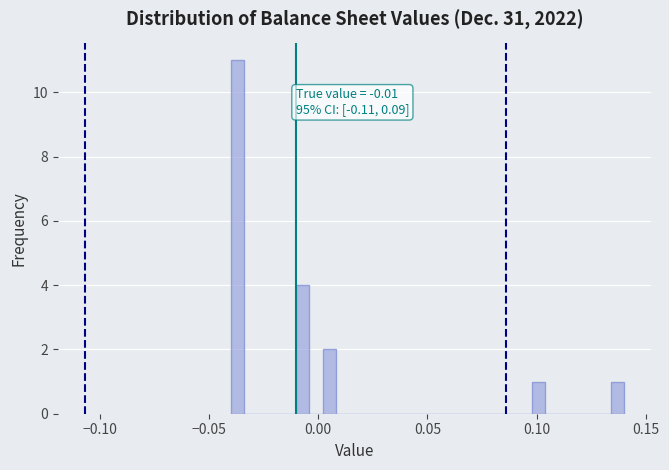

Around what value on the x-axis is the tallest bar? Give the approximate position of its centre, as read against the axis.

-0.035